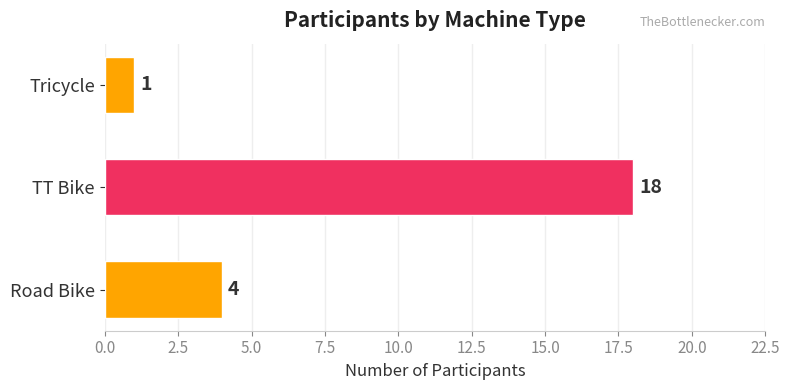

What is the sum of all values?

23